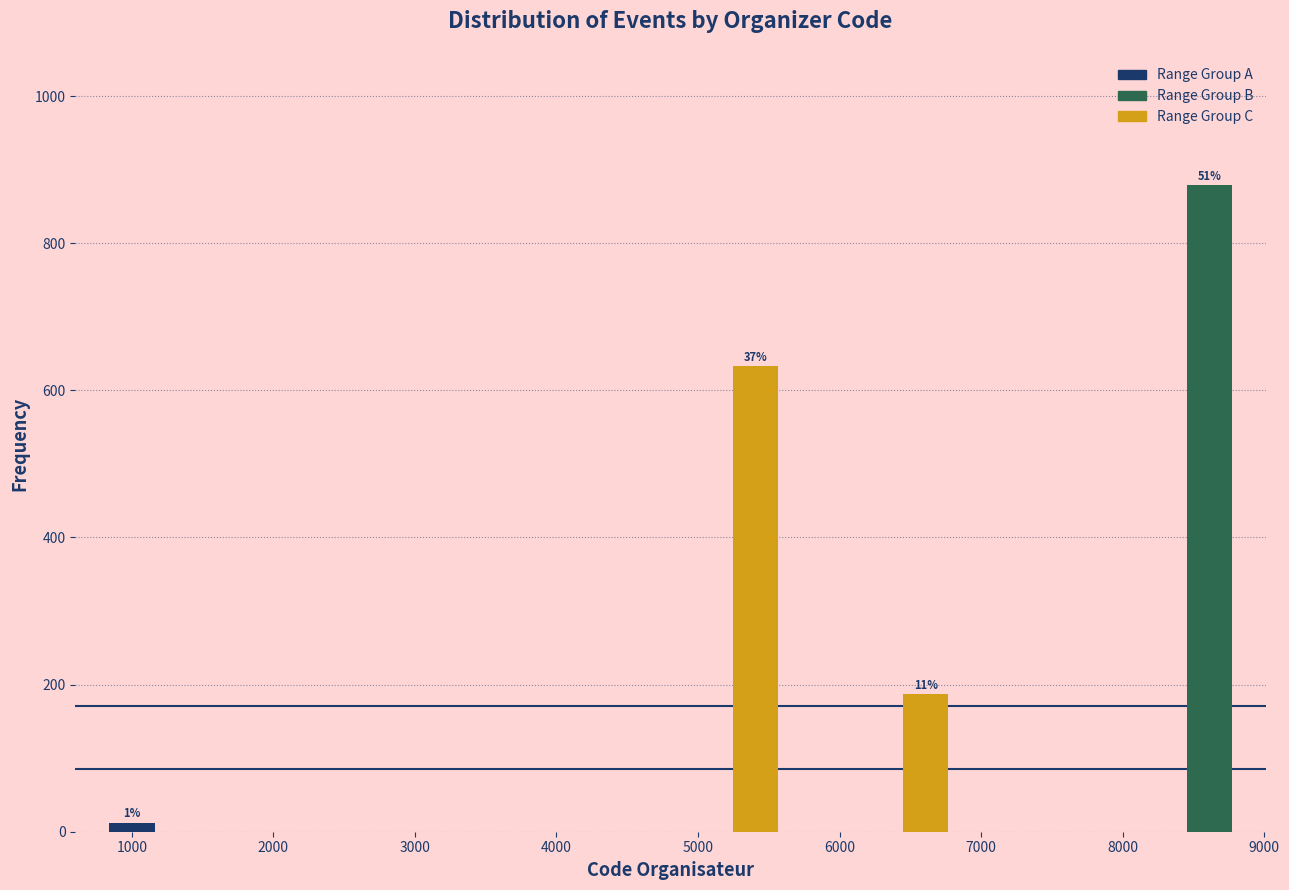

Which range on the x-axis has the tallest bar?

8400 to 8800